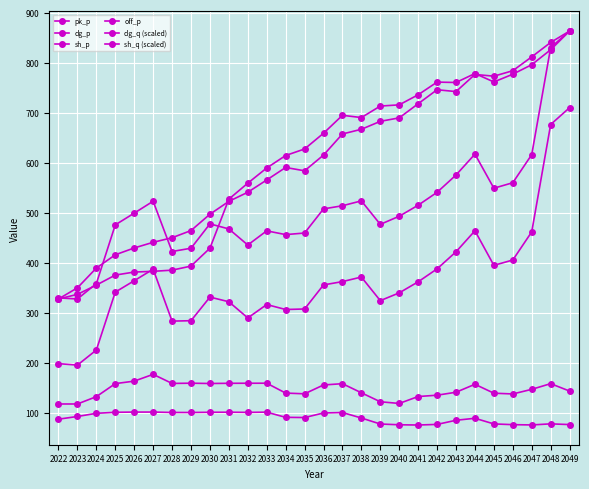

At 2046, list the series in order from largest to smallest.

sh_q (scaled), dg_q (scaled), pk_p, dg_p, sh_p, off_p